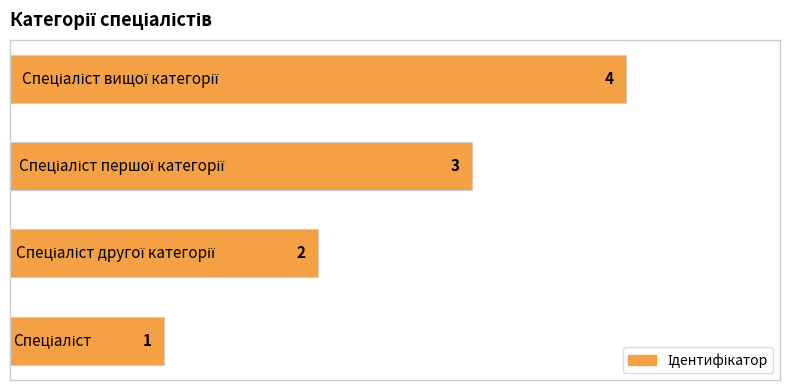

What is the maximum value shown in the chart?

4